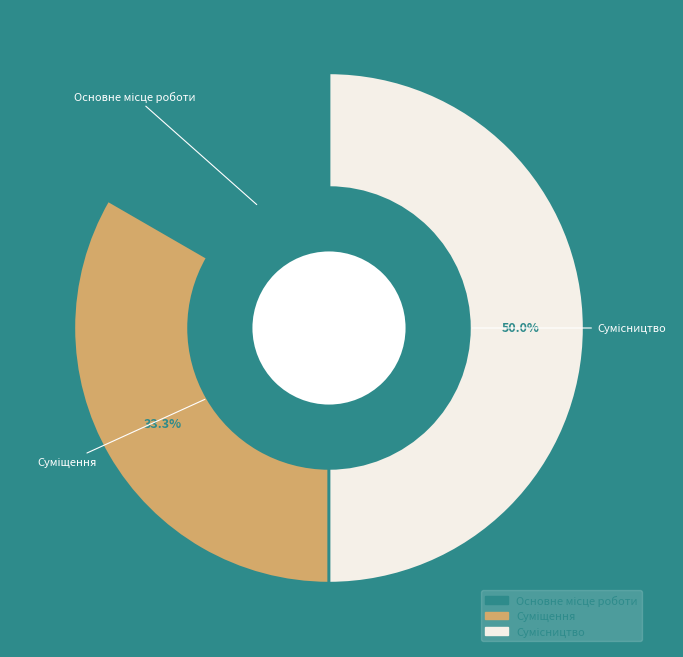

Rank the categories by value from lowest to highest.

Основне місце роботи, Суміщення, Сумісництво